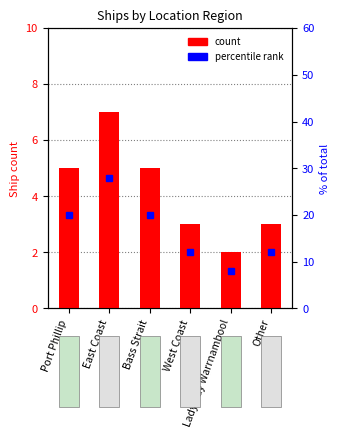

What position from the left is Other?

6